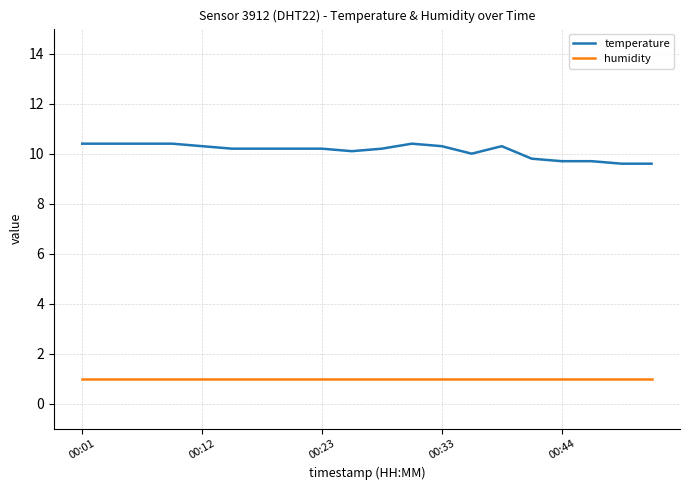

What is the difference between the maximum and minimum values in the temperature series?

0.8